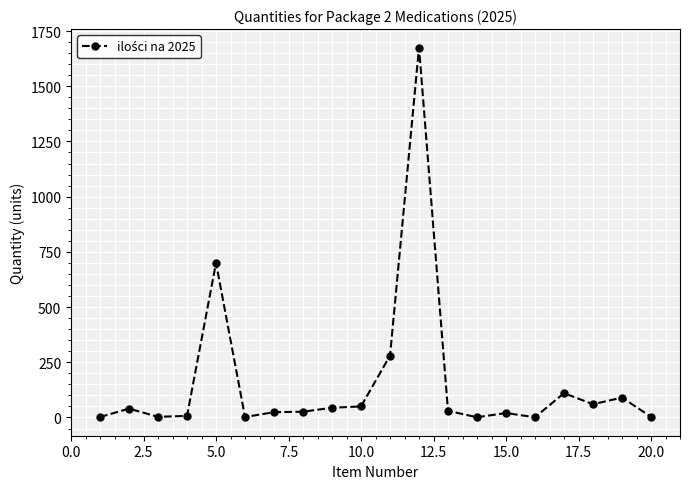

How many categories are shown in the chart?

20